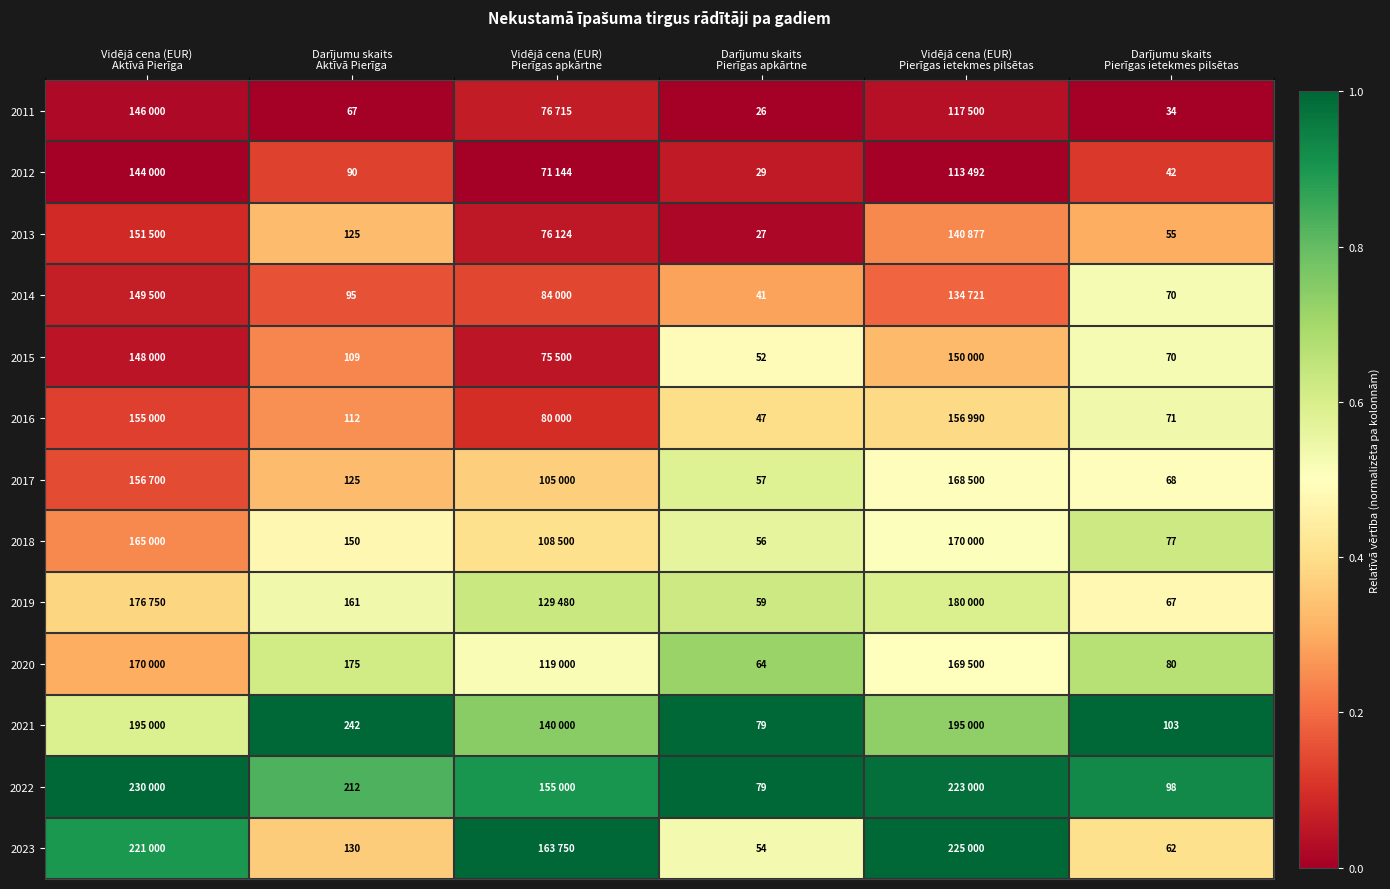

True or false: 2016 has a value of 0.2 at Vidējā cena (EUR) Aktīvā Pierīga.

False